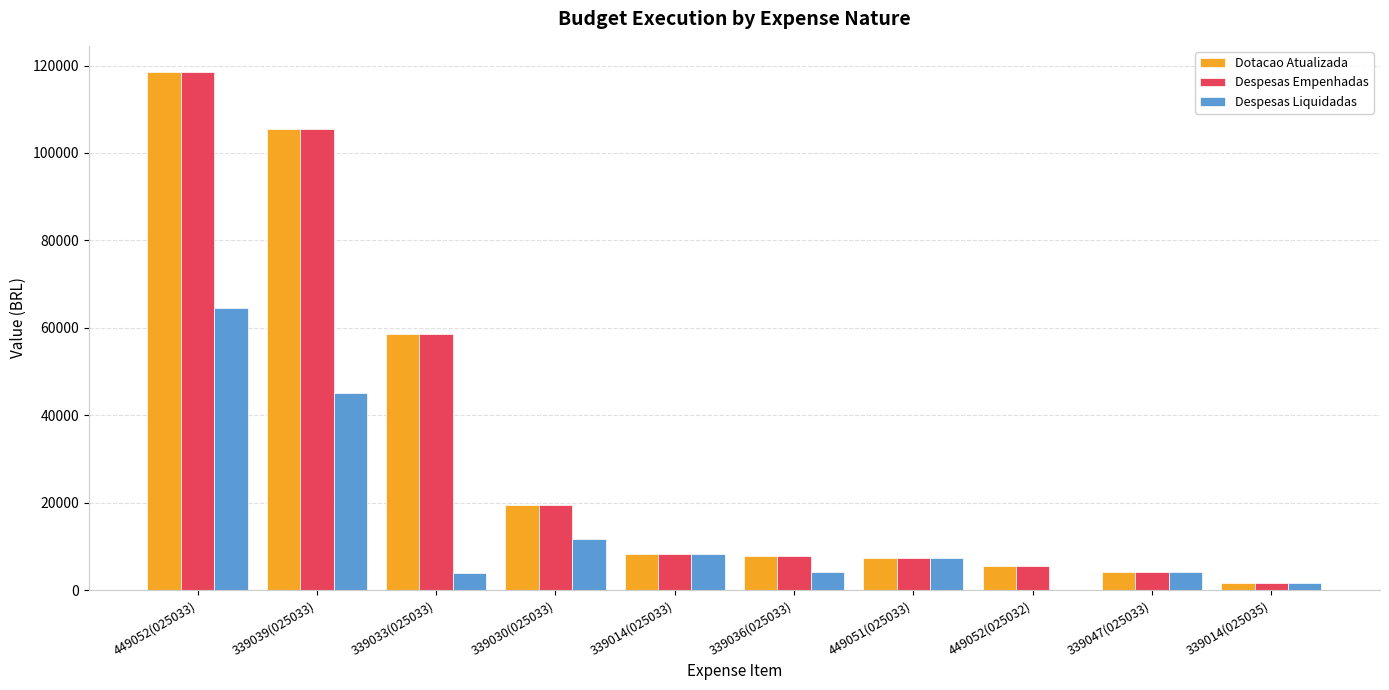

How many groups of bars are there?

10